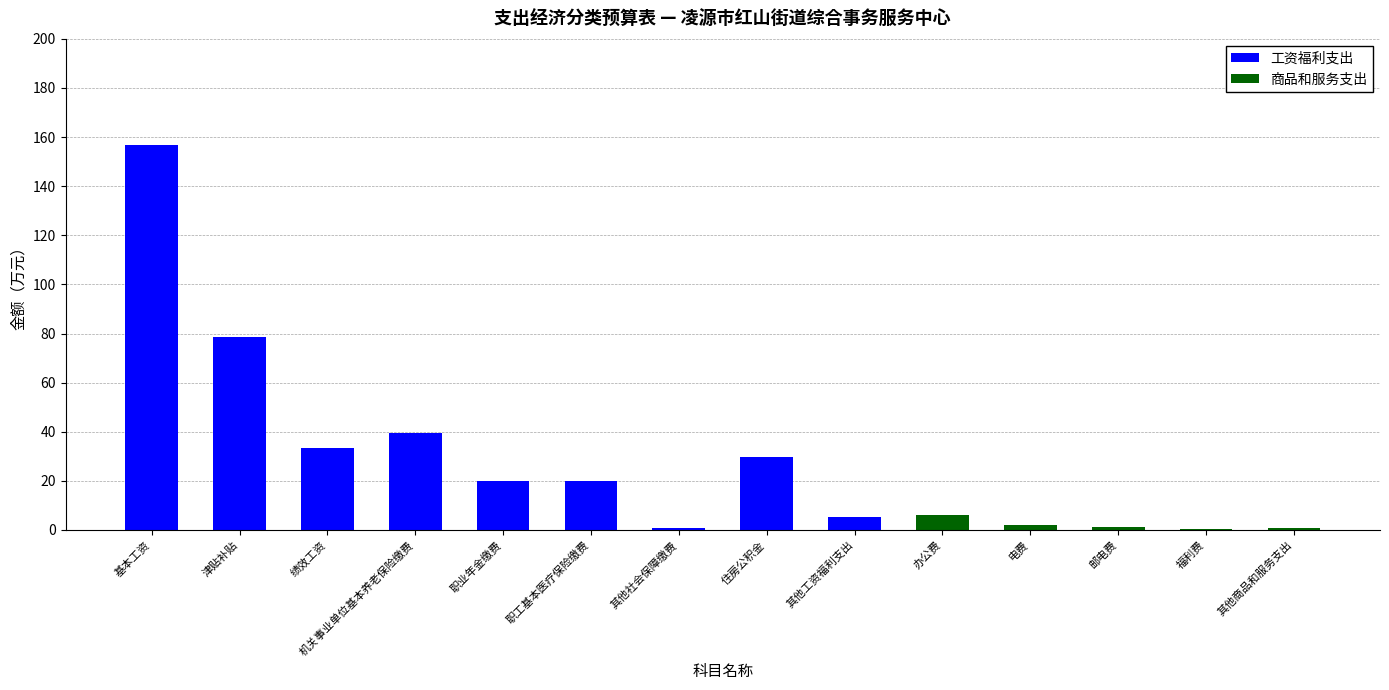

Are the bars grouped side by side (vs. stacked)?

No